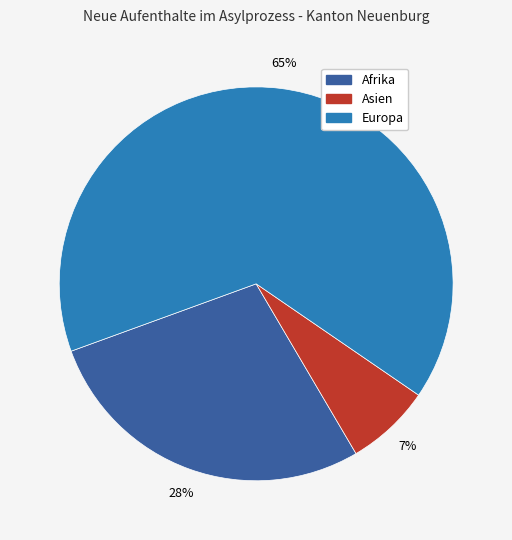

To the nearest percent, what is the difference between the largest and smallest slice percentages?

58%